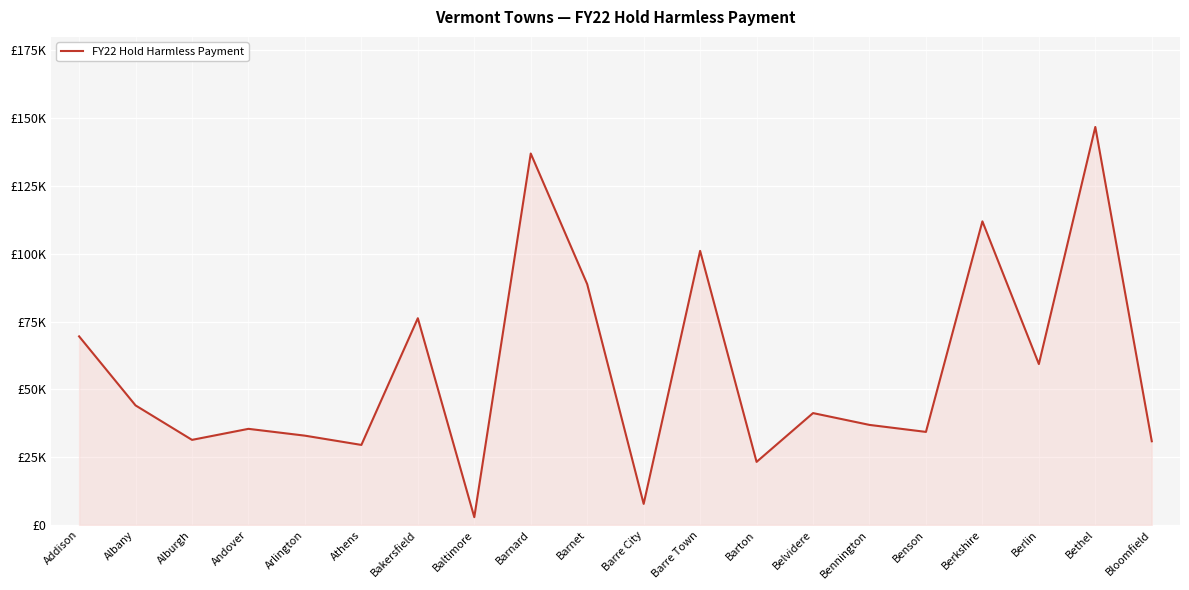

What is the difference between the maximum and minimum values?

143918